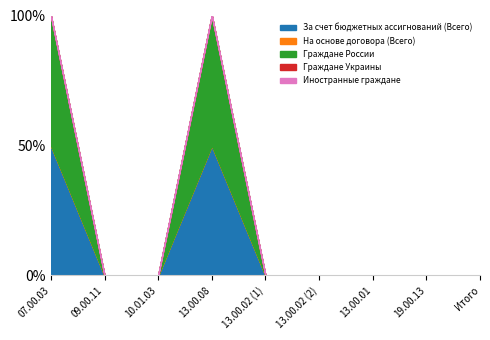

At which label does Иностранные граждане reach its peak?

07.00.03